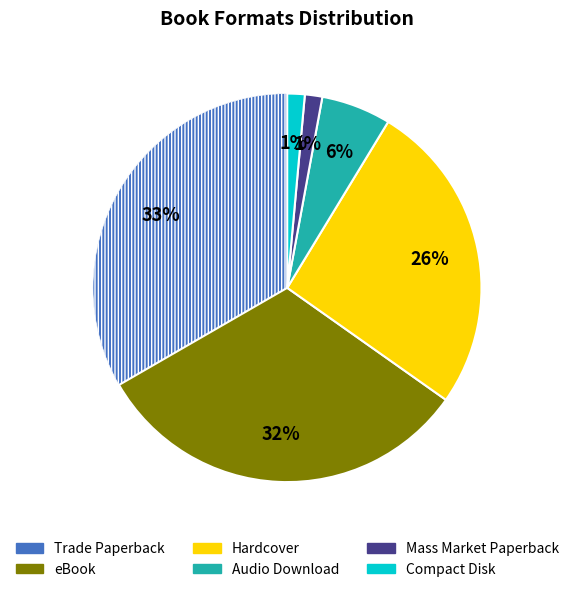

Does any single category account for the majority?

No